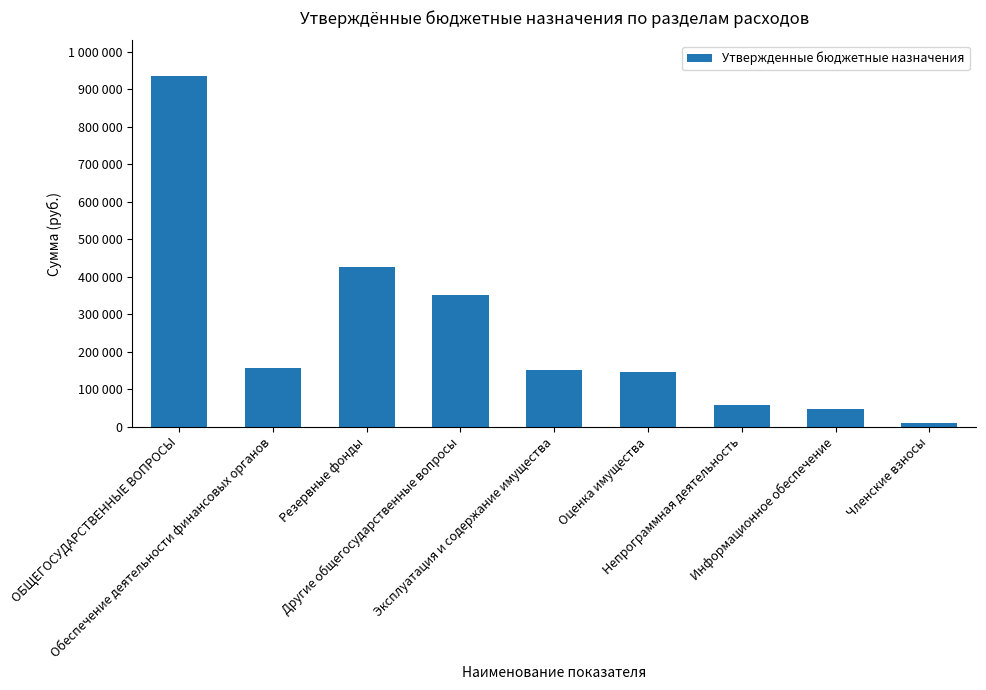

What is the minimum value shown in the chart?

10000.0